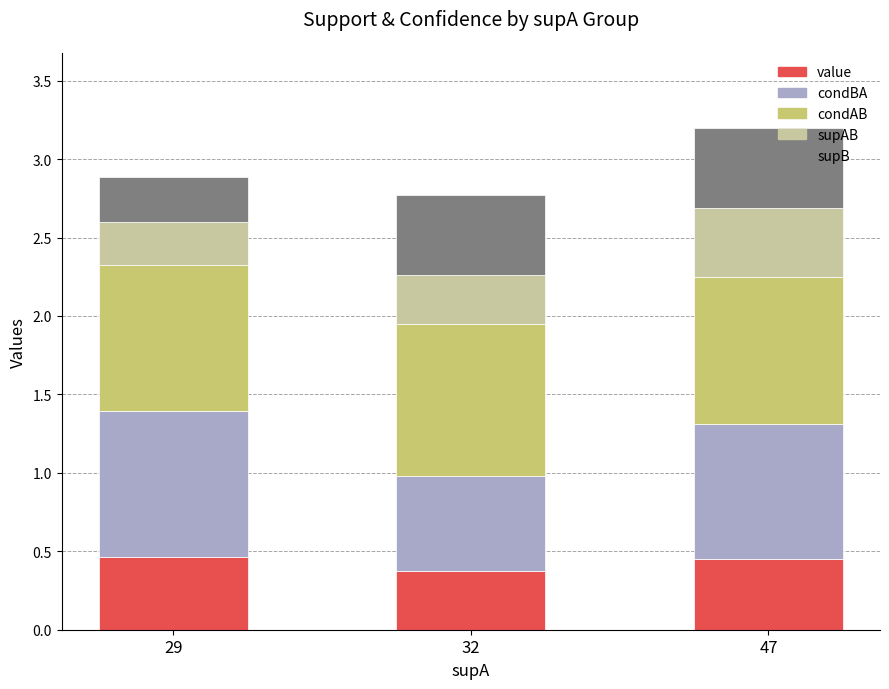

How many bars are there in total?

3